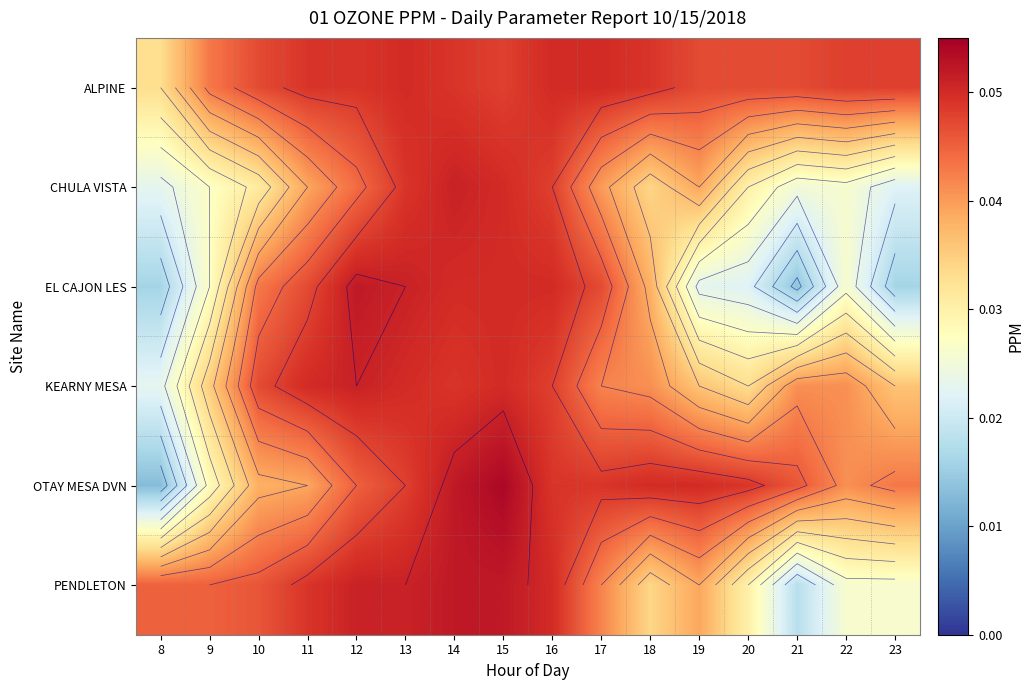

List the series in order of their peak value, highest first.

OTAY MESA DVN, EL CAJON LES, PENDLETON, CHULA VISTA, KEARNY MESA, ALPINE